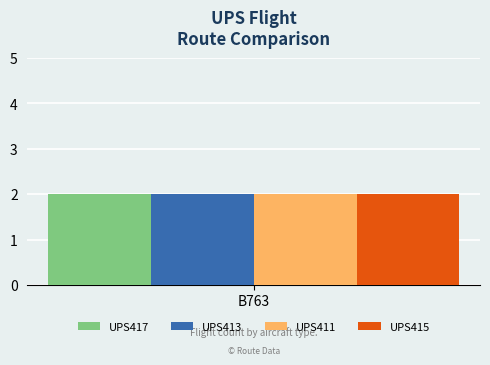

Which series has the largest range (max minus min)?

UPS417